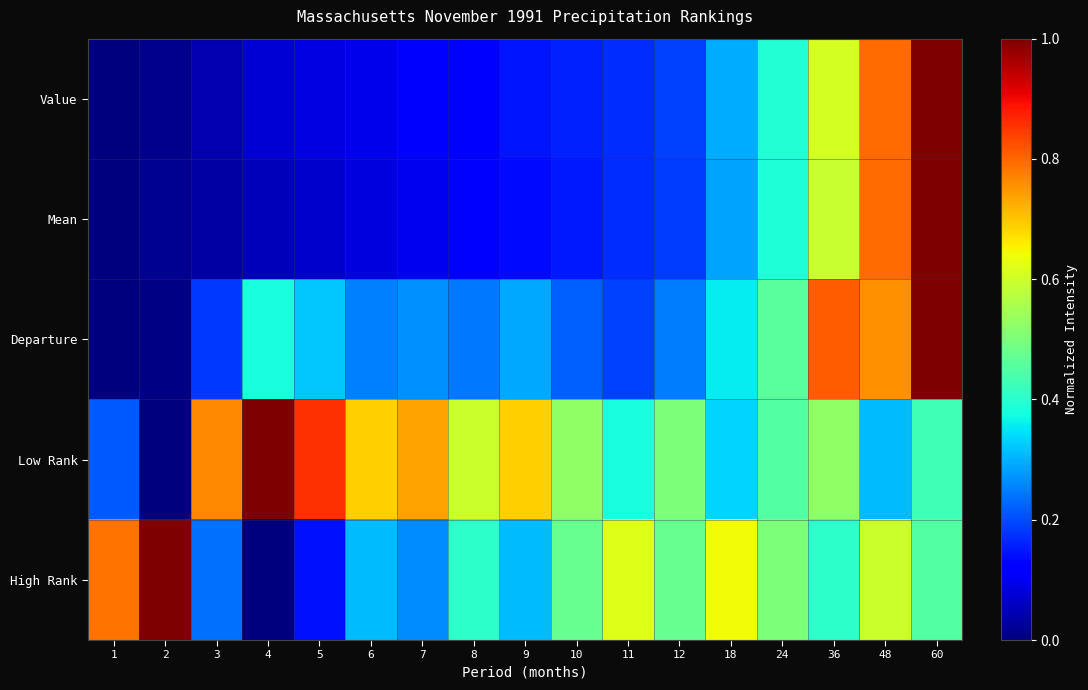

Between 4 and 18, which series saw the biggest shift?

Low Rank